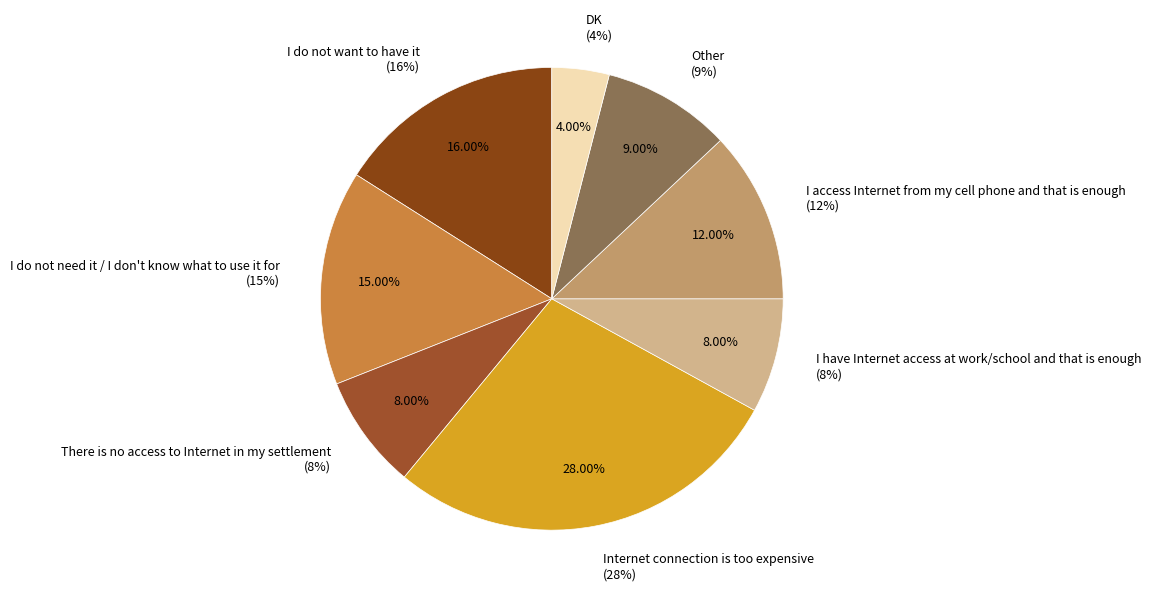

The I do not want to have it slice represents 30% of the pie. True or false?

False